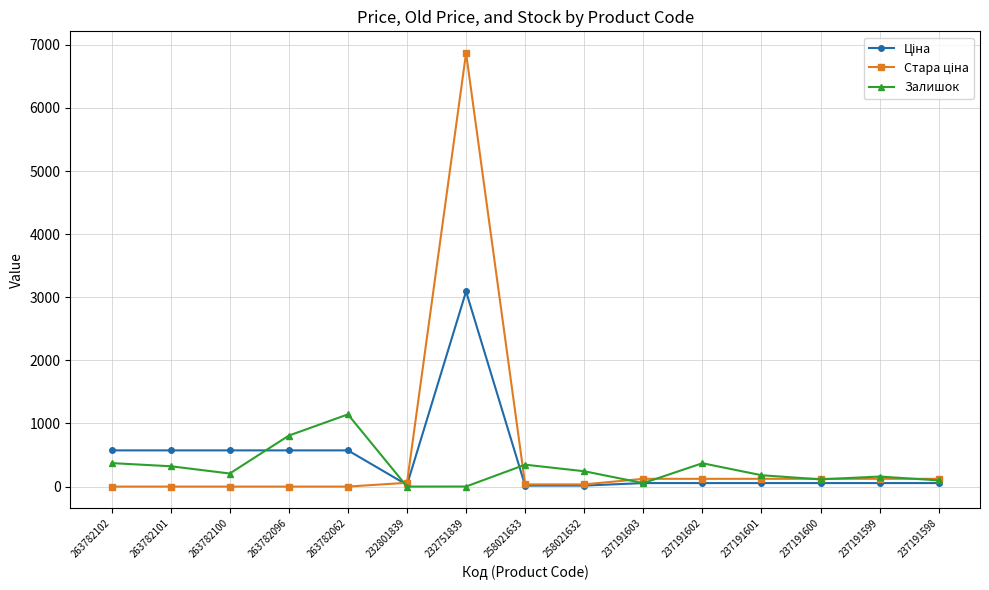

What is the greatest value displayed?

6869.4